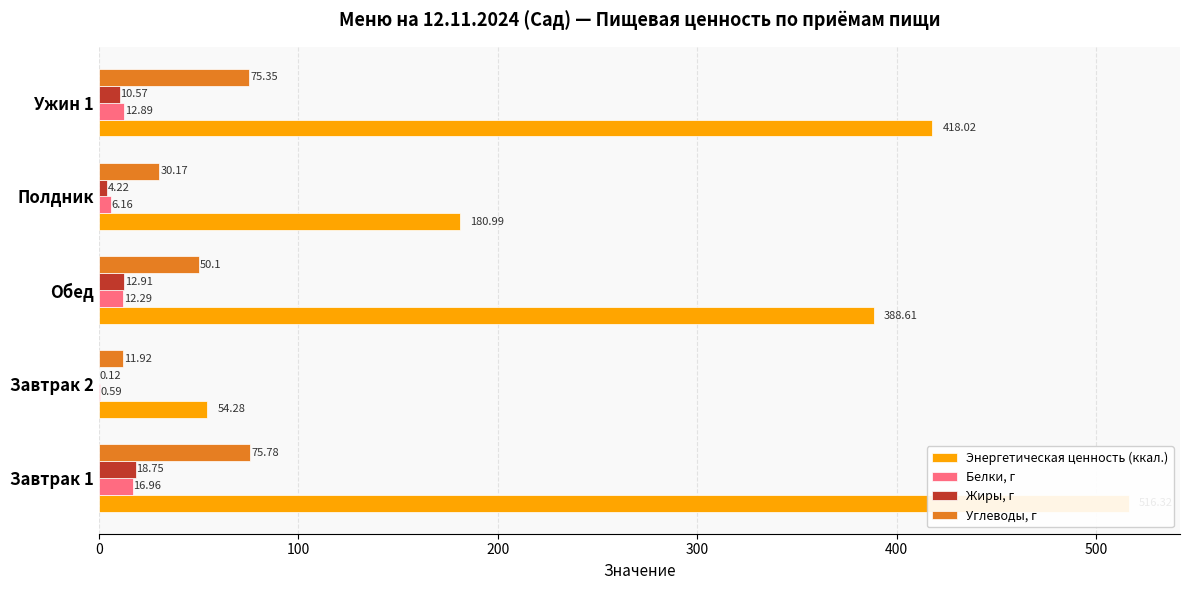

What is the highest value of the Энергетическая ценность (ккал.) series?

516.3